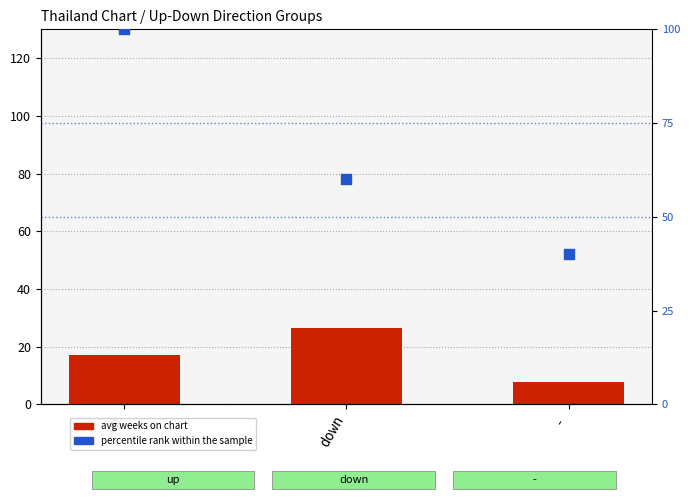

Is the value of percentile rank within the sample at - greater than the value of avg weeks on chart at -?

Yes